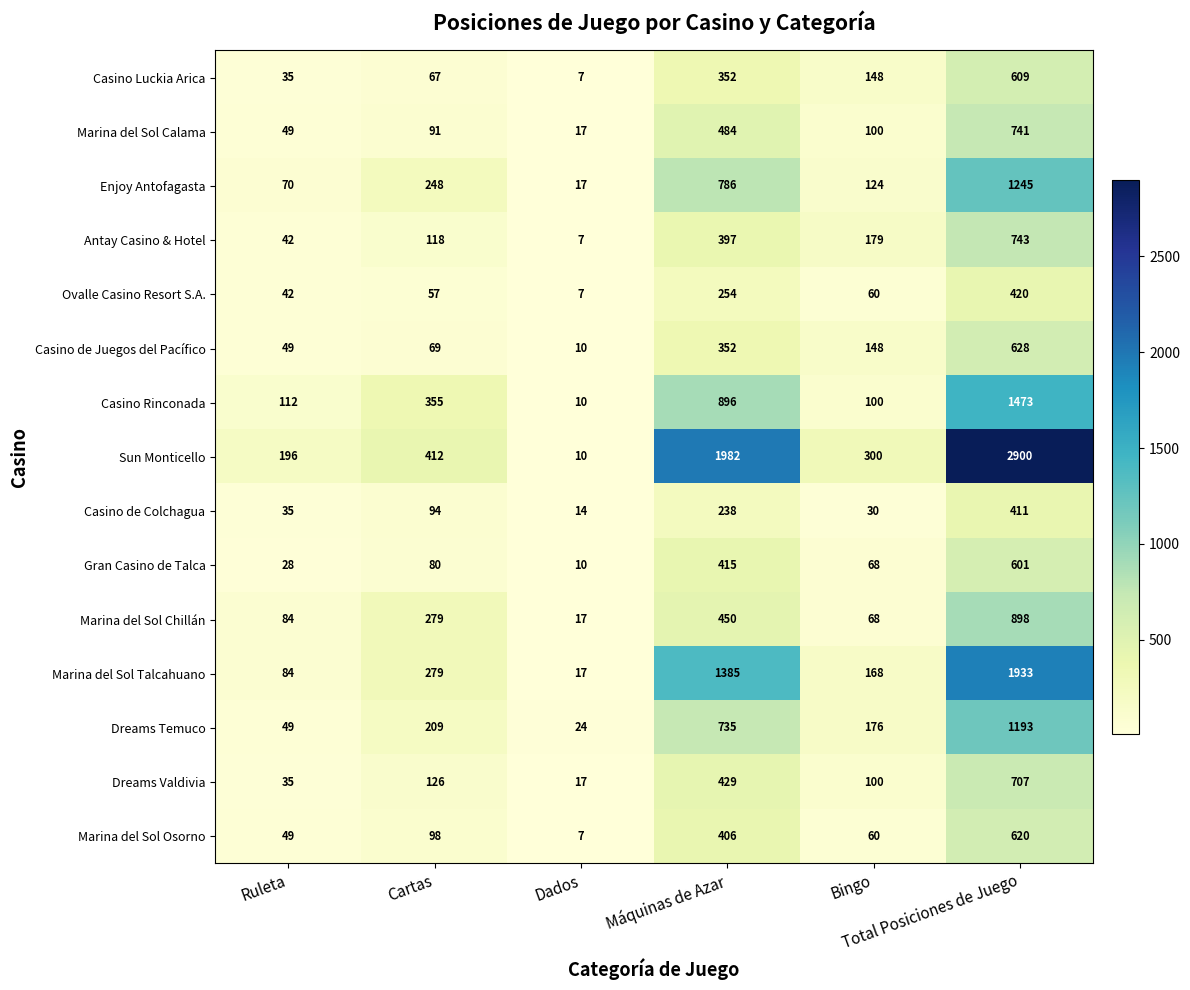

List the series in order of their peak value, highest first.

Sun Monticello, Marina del Sol Talcahuano, Casino Rinconada, Enjoy Antofagasta, Dreams Temuco, Marina del Sol Chillán, Antay Casino & Hotel, Marina del Sol Calama, Dreams Valdivia, Casino de Juegos del Pacífico, Marina del Sol Osorno, Casino Luckia Arica, Gran Casino de Talca, Ovalle Casino Resort S.A., Casino de Colchagua